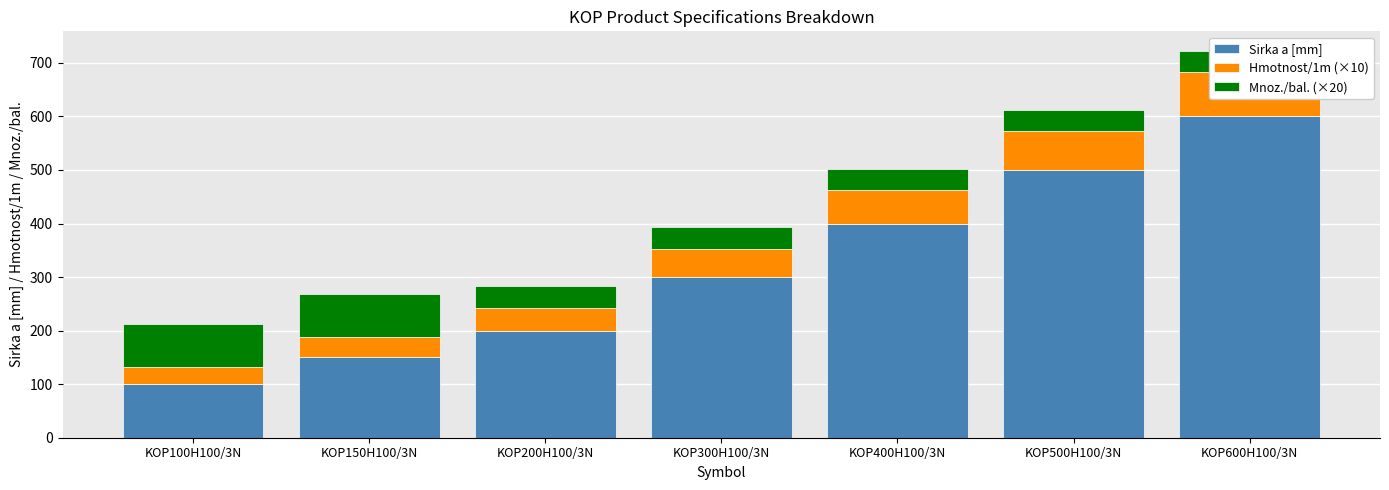

Reading left to right, transcribe all the data shown in this chart.

Sirka a [mm]: KOP100H100/3N=100.0	KOP150H100/3N=150.0	KOP200H100/3N=200.0	KOP300H100/3N=300.0	KOP400H100/3N=400.0	KOP500H100/3N=500.0	KOP600H100/3N=600.0
Hmotnost/1m (×10): KOP100H100/3N=32.8	KOP150H100/3N=37.8	KOP200H100/3N=42.8	KOP300H100/3N=52.7	KOP400H100/3N=62.7	KOP500H100/3N=72.7	KOP600H100/3N=82.7
Mnoz./bal. (×20): KOP100H100/3N=80.0	KOP150H100/3N=80.0	KOP200H100/3N=40.0	KOP300H100/3N=40.0	KOP400H100/3N=40.0	KOP500H100/3N=40.0	KOP600H100/3N=40.0